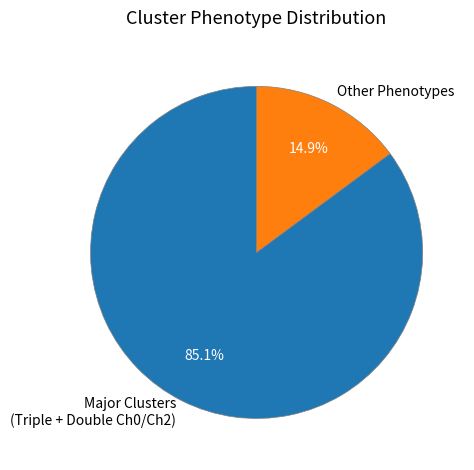

Between Major Clusters (Triple + Double Ch0/Ch2) and Other Phenotypes, which is larger?

Major Clusters (Triple + Double Ch0/Ch2)